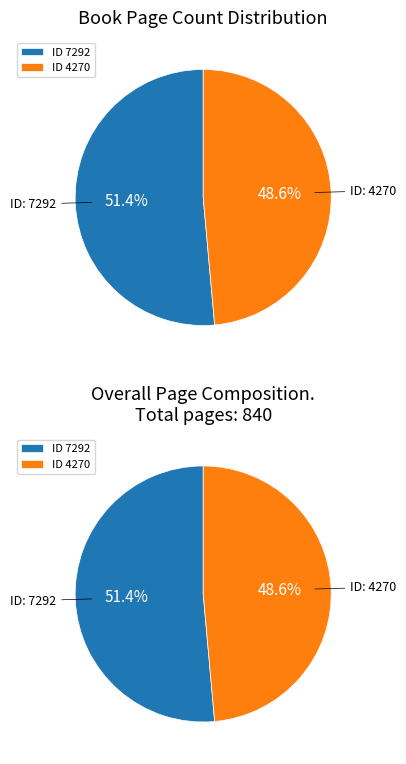

To the nearest percent, what is the difference between the largest and smallest slice percentages?

3%